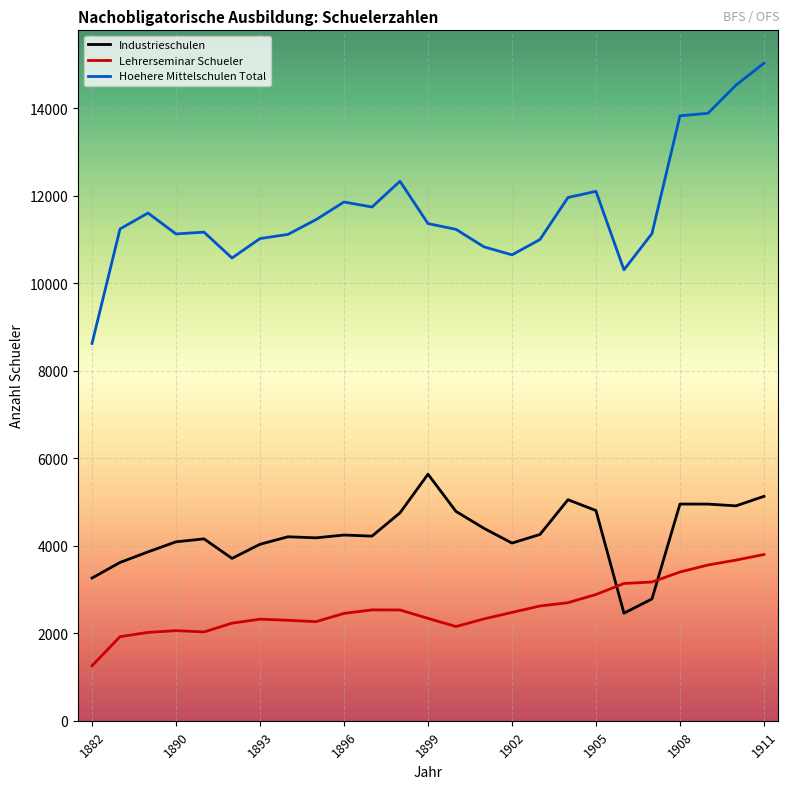

What is the smallest value displayed?

1256